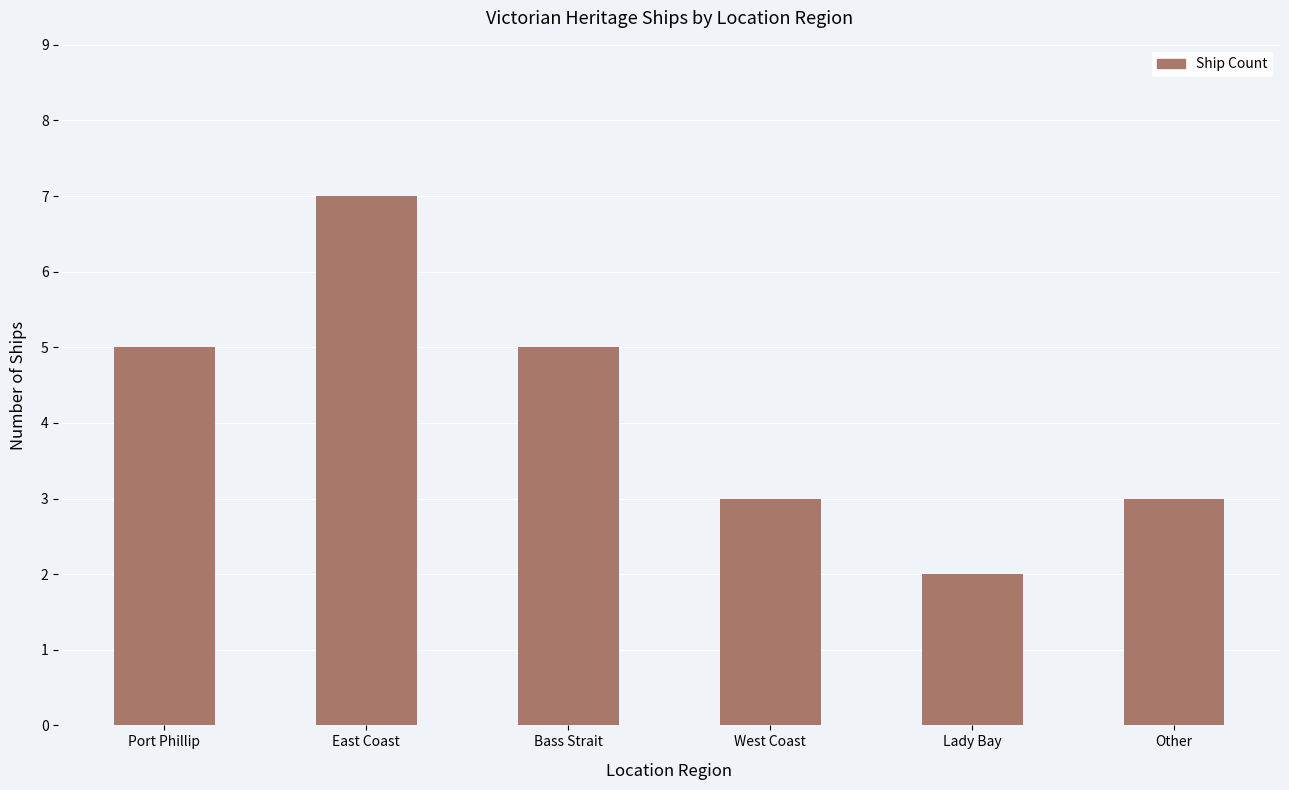

How many data points are less than 5?

3